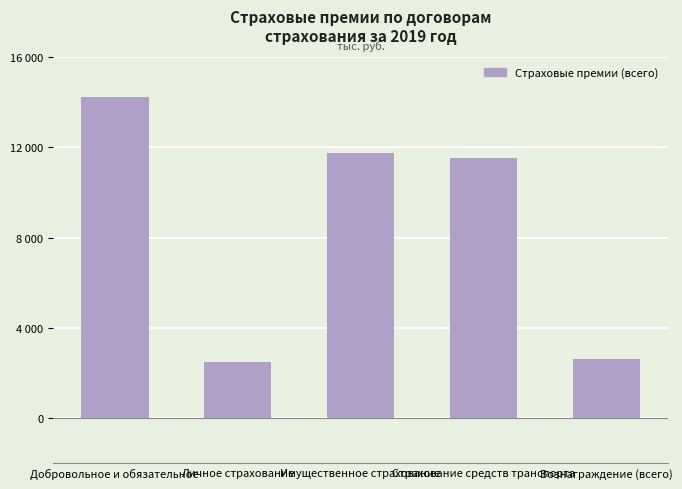

The chart shows a value of 4444 at Вознаграждение (всего). True or false?

False